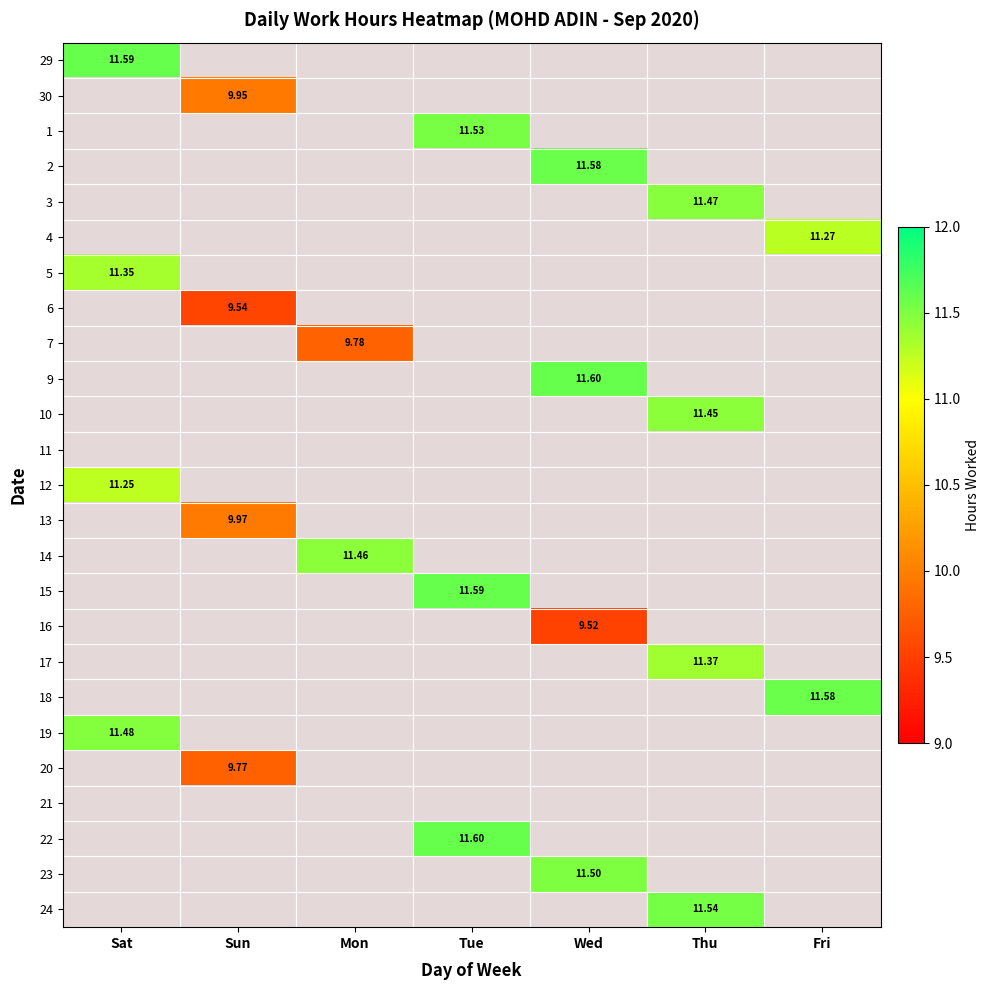

What is the maximum value shown in the chart?

11.6